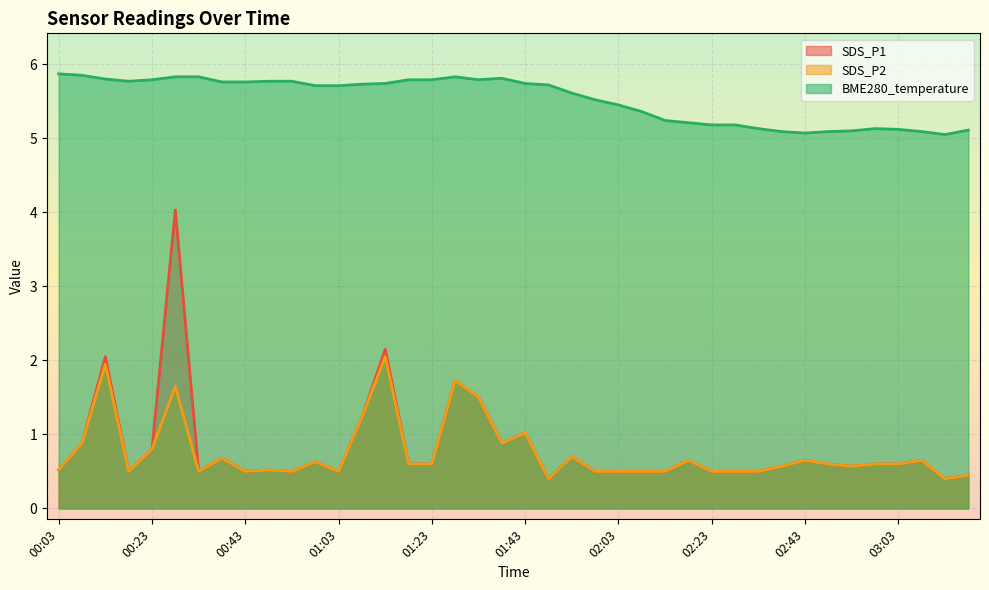

True or false: SDS_P2 has a value of 0.5 at 02:23.

True